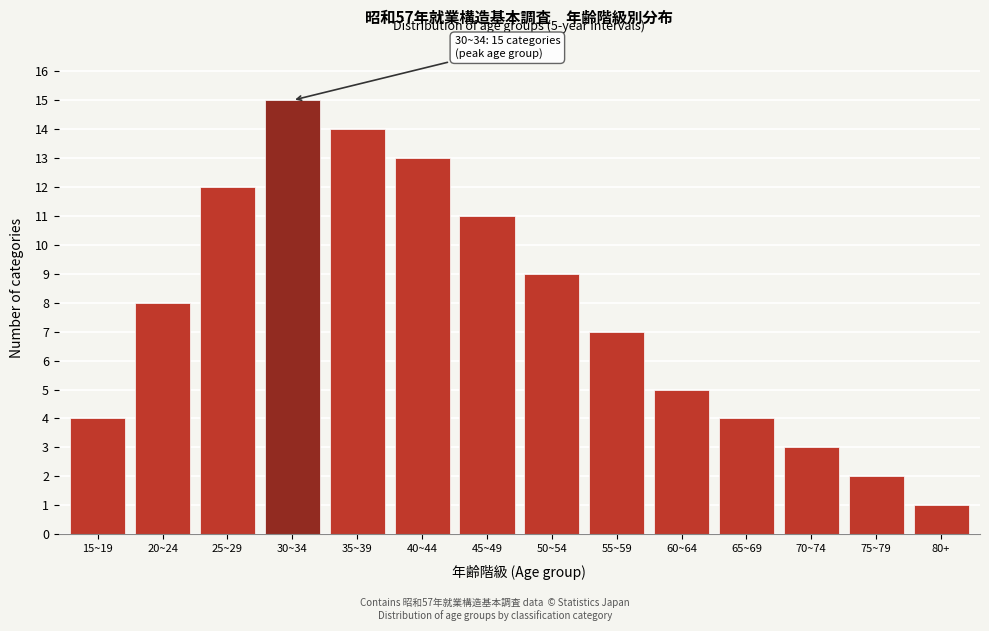

Reading left to right, list all the values displayed in this chart.

4	8	12	15	14	13	11	9	7	5	4	3	2	1